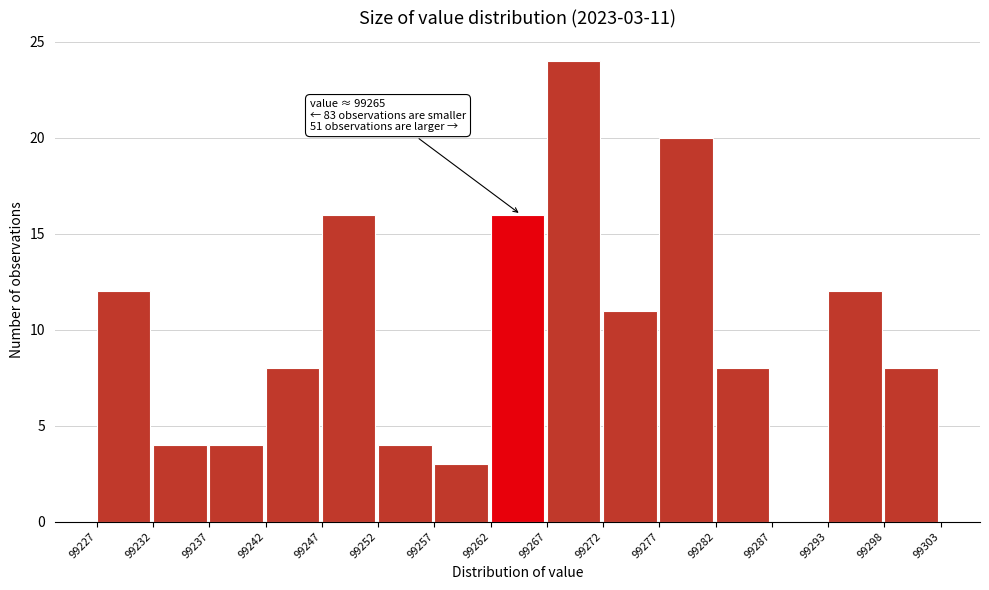

Over which range of the x-axis is the bar tallest?

99267 to 99272